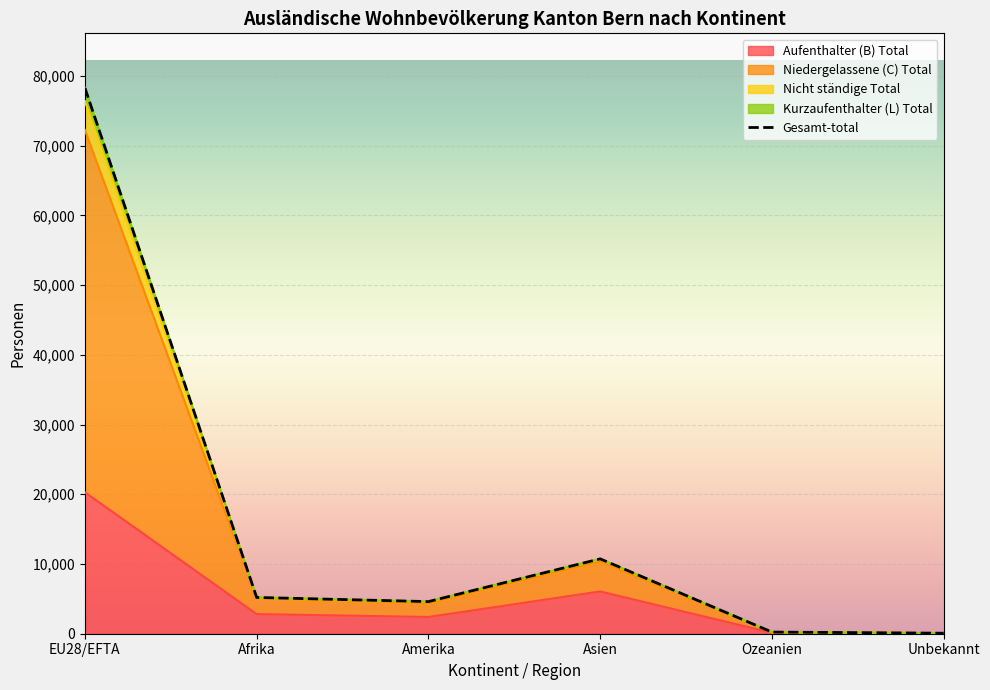

What value does the Aufenthalter (B) Total series have at Afrika?

2818